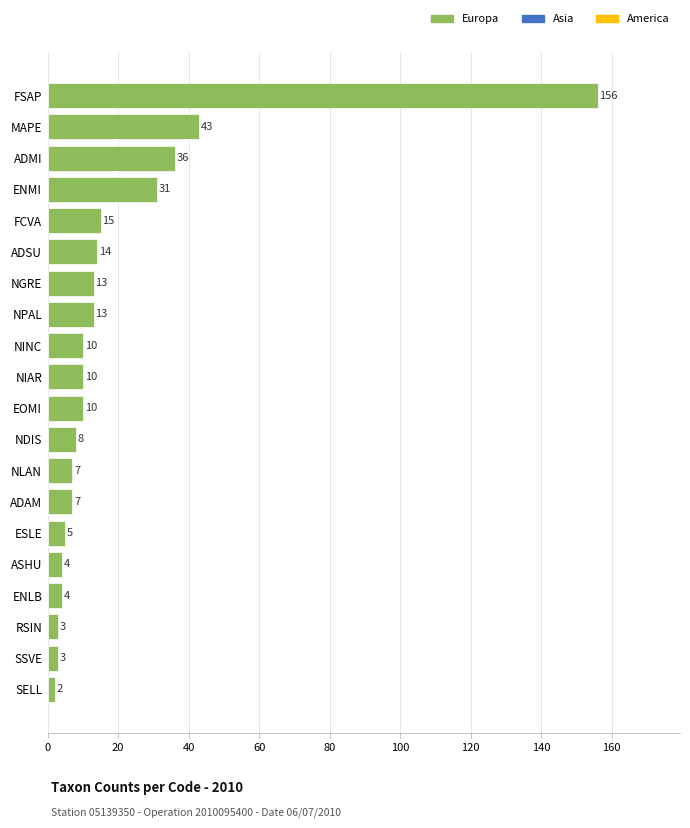

Is it true that the value at ADMI is 36?

True